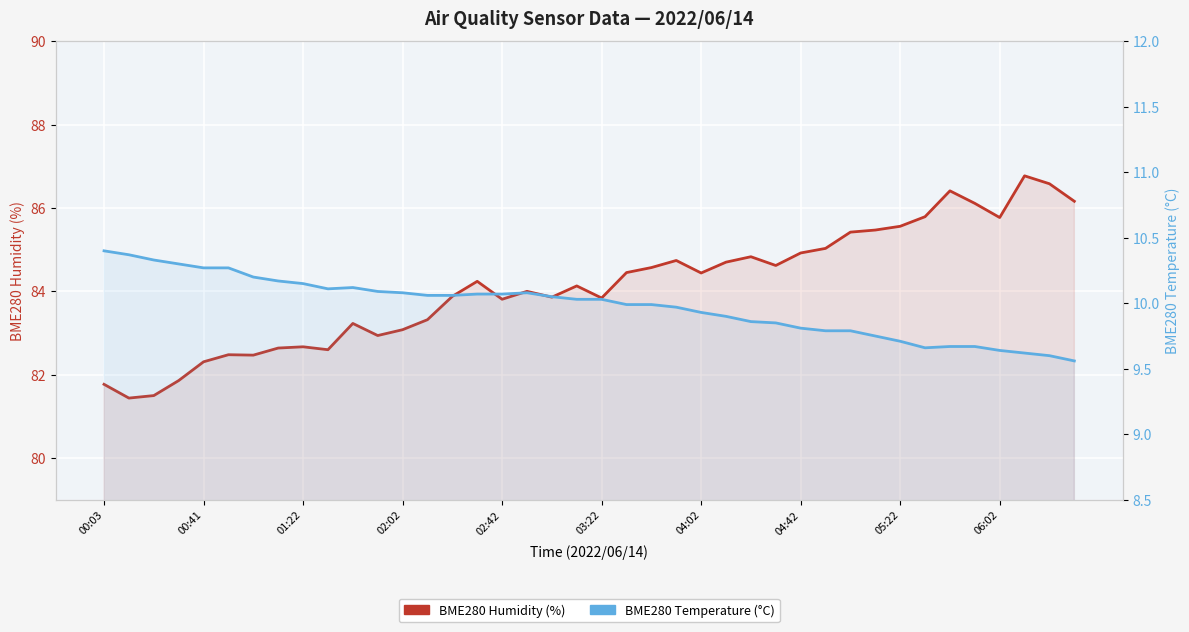

True or false: BME280 Humidity (%) has a value of 37.5 at 06:02.

False